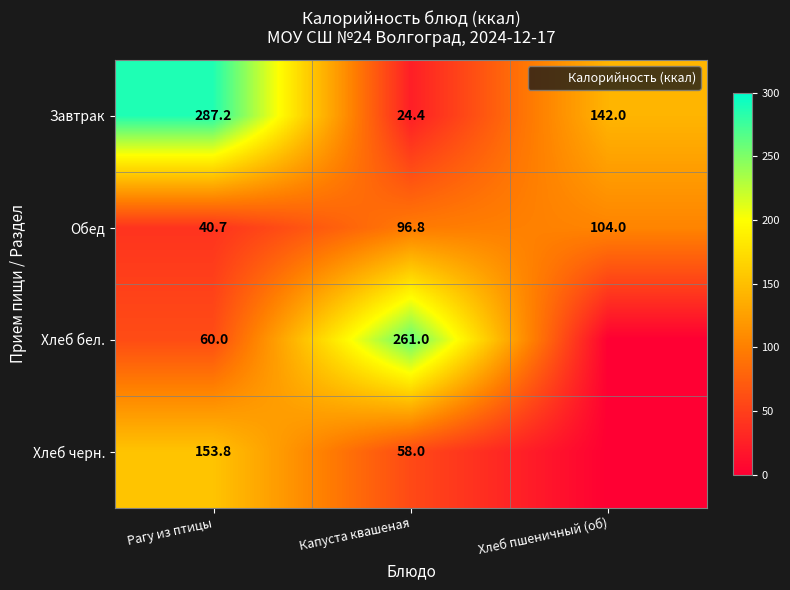

What is the sum of all Завтрак values?

453.6